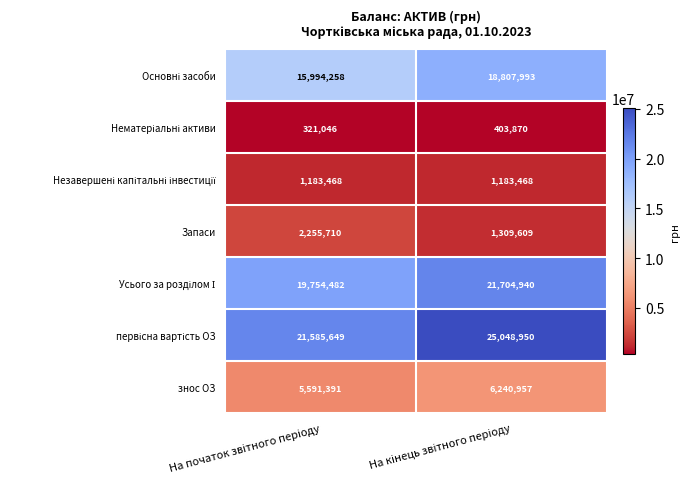

What is the difference between the maximum and minimum values in the знос ОЗ series?

649566